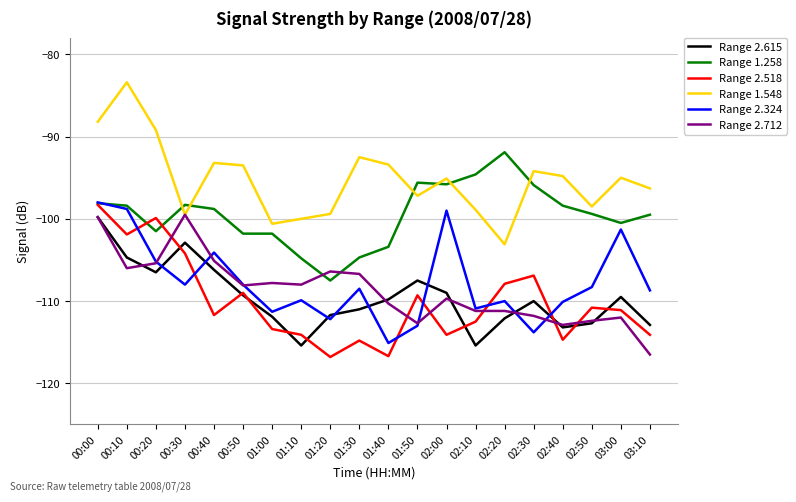

True or false: Range 2.712 and Range 2.615 cross at least once.

True